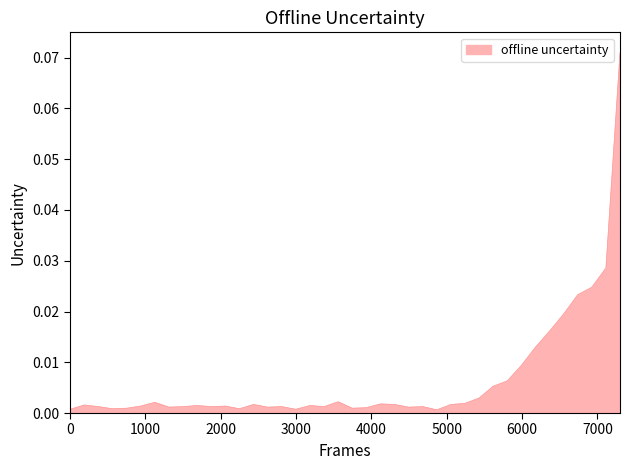

How many interior local valleys (lower than both neighbors) does the data have?

10